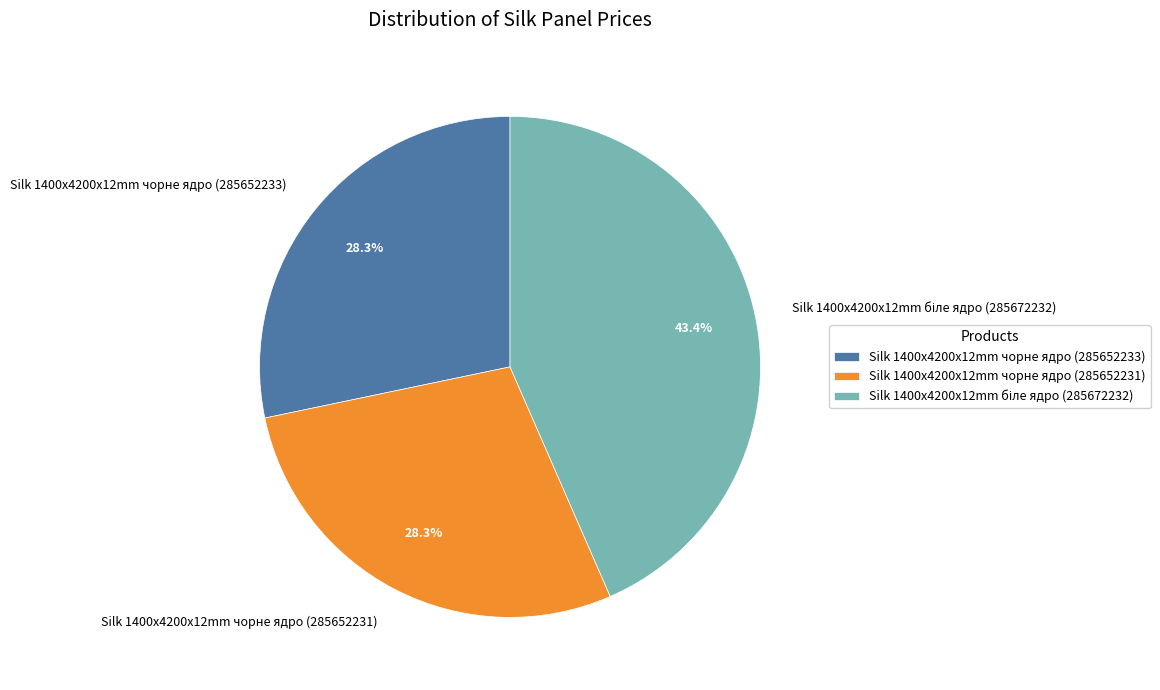

How much of the chart is everything except Silk 1400x4200x12mm чорне ядро (285652233)?

71.7%